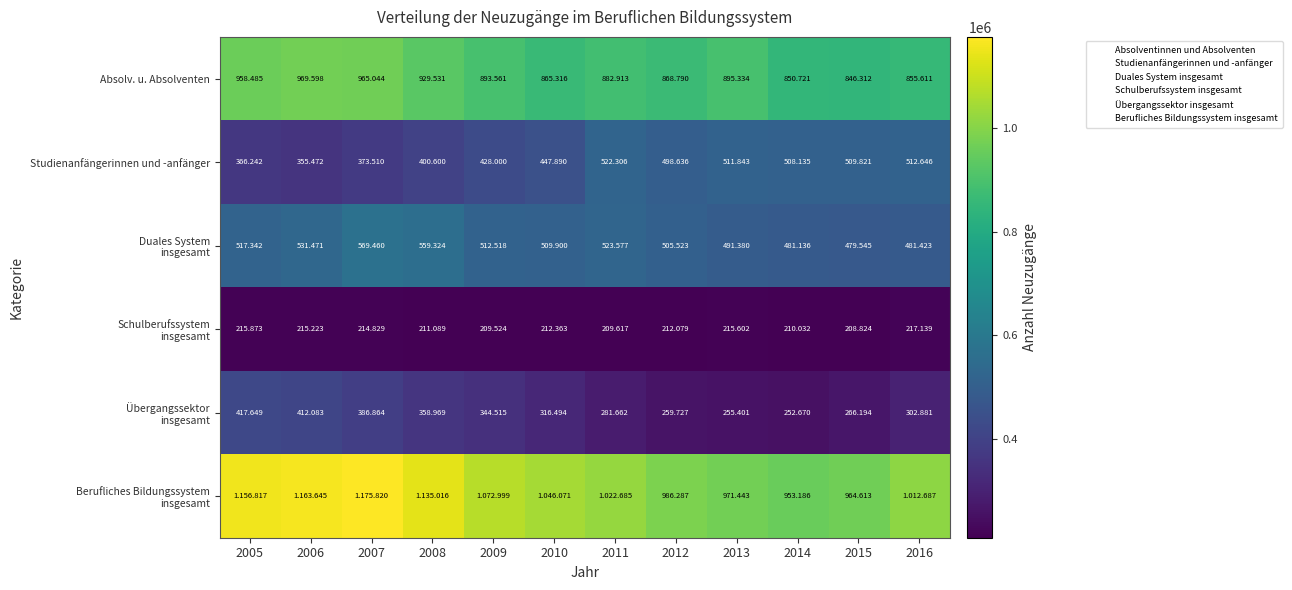

Is it true that Übergangssektor insgesamt equals 266194 at 2015?

True